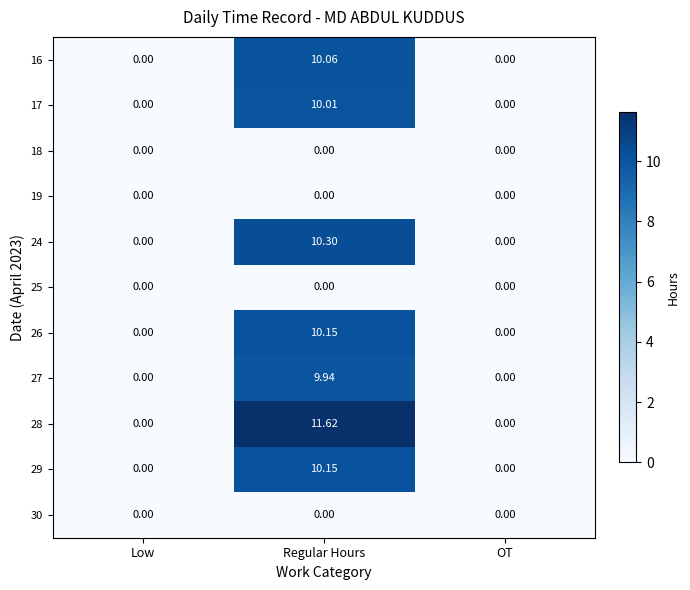

At which category is the sum across all series the highest?

Regular Hours